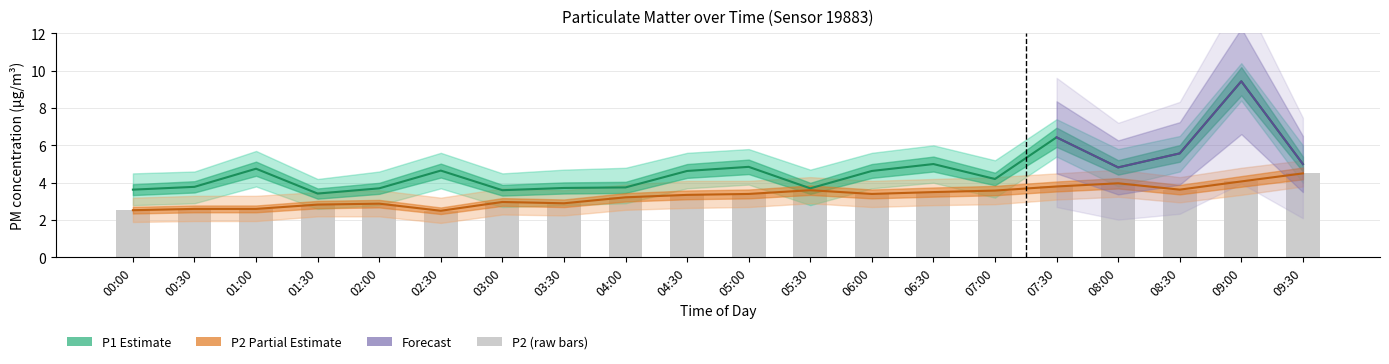

Between 01:30 and 07:00, which series saw the biggest shift?

P1